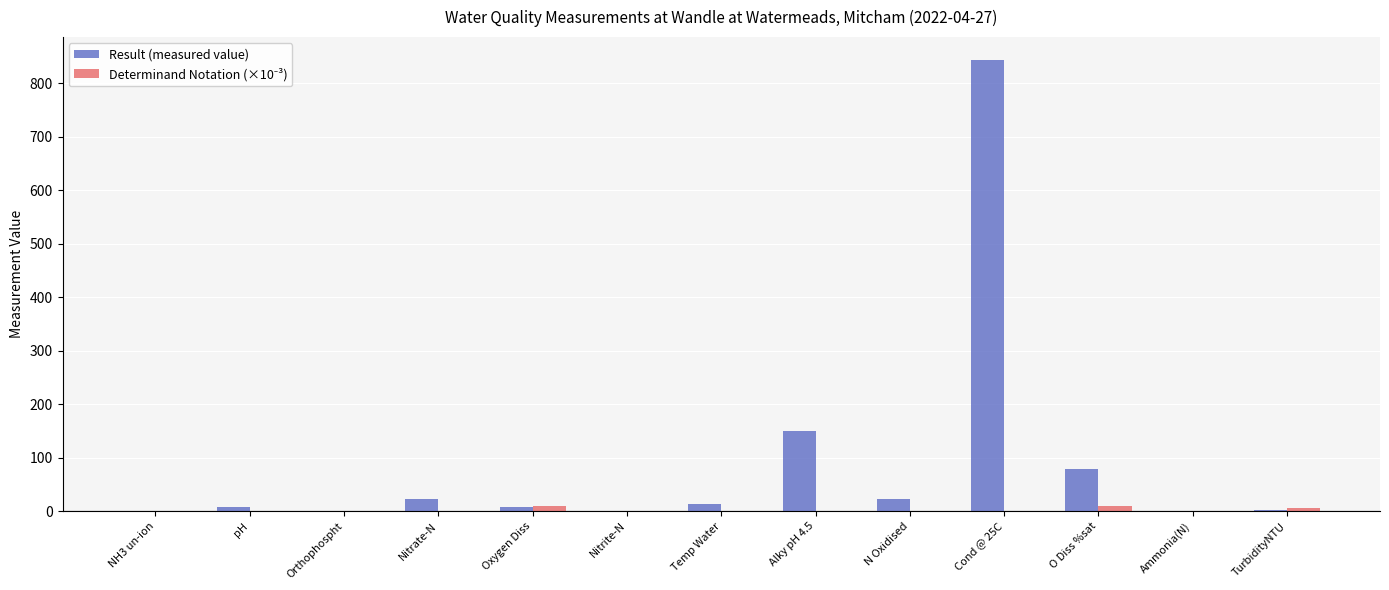

Which category has the highest value across all series?

Cond @ 25C